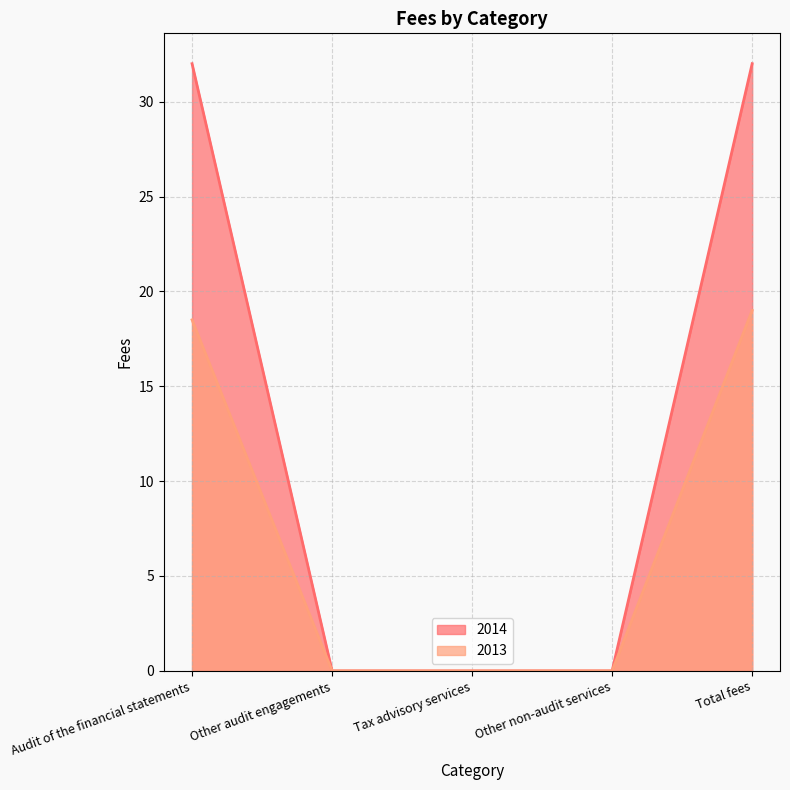

How many lines are shown in the chart?

2